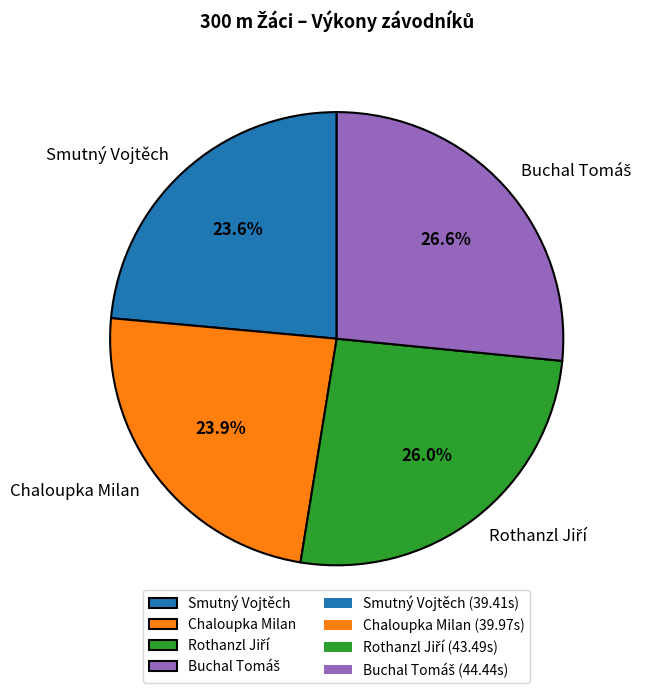

Does Chaloupka Milan account for over 50% of the chart?

No